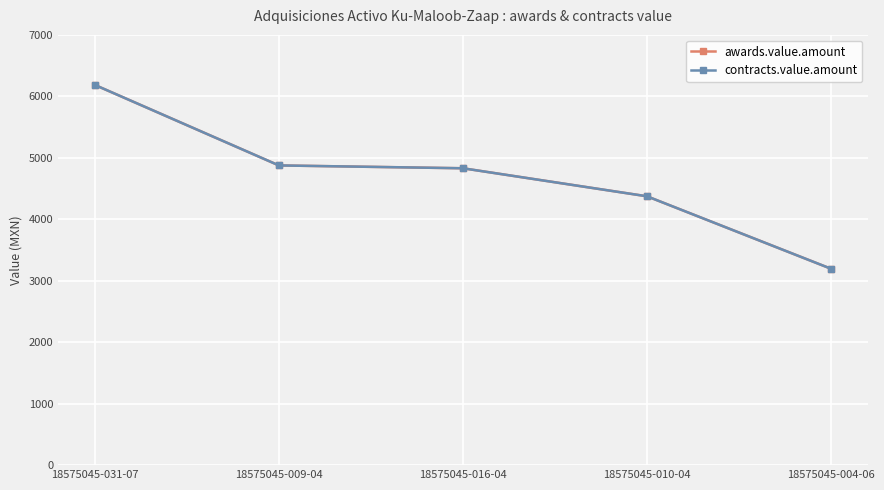

What is the average value of the contracts.value.amount series?

4692.2